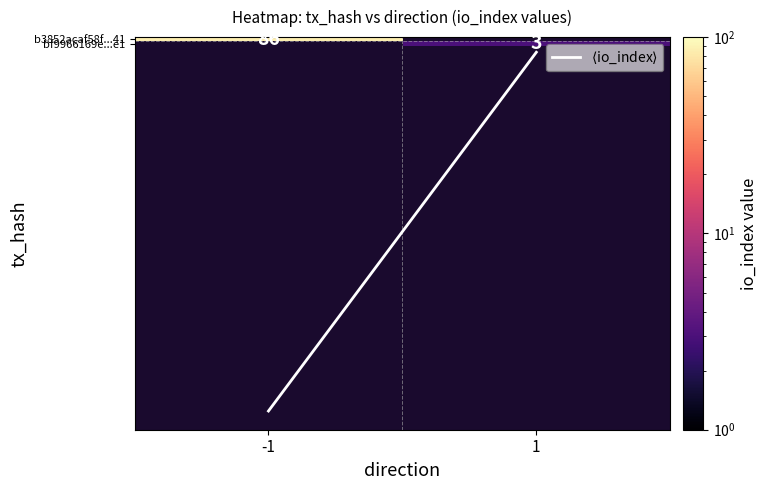

The value of $\langle$io_index$\rangle$ at -1 is 113.5. True or false?

False